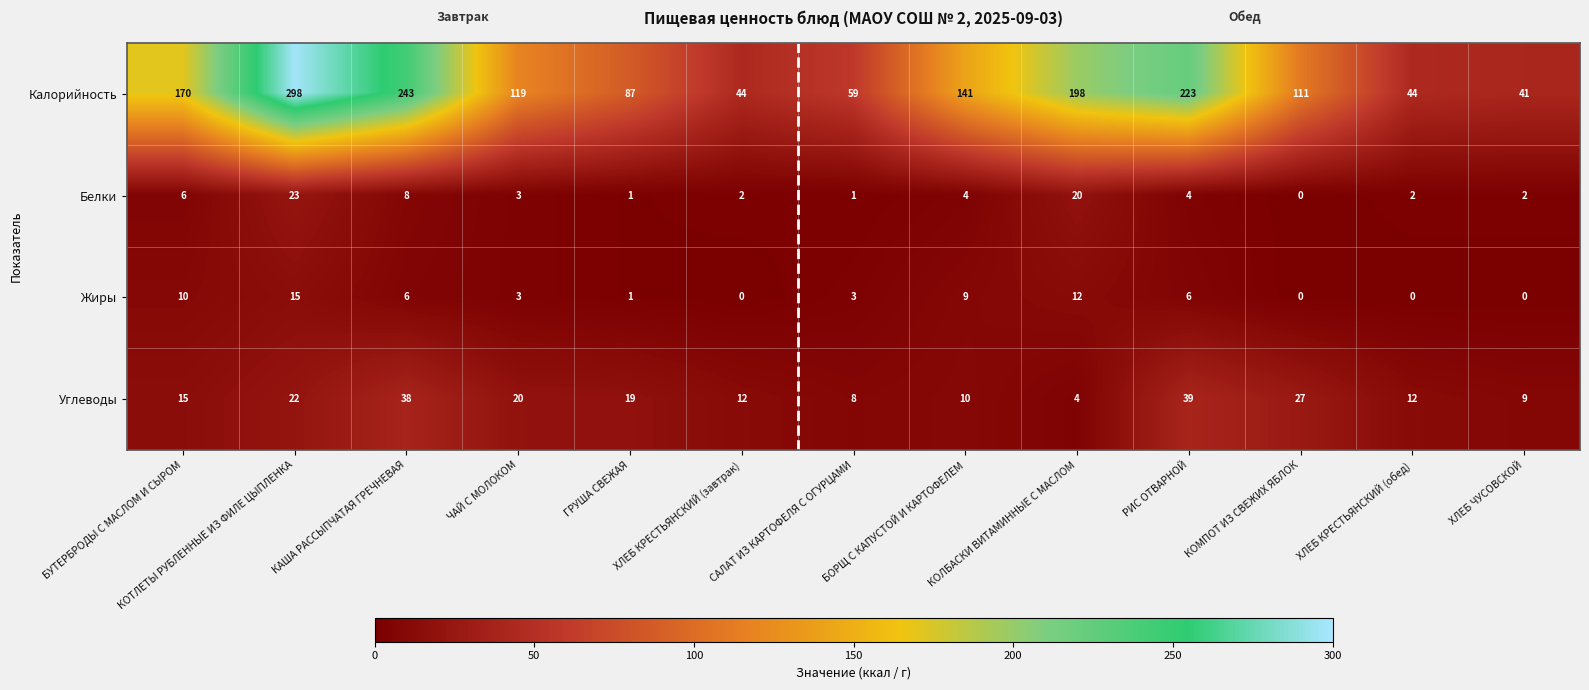

List the series in order of their peak value, lowest first.

Жиры, Белки, Углеводы, Калорийность